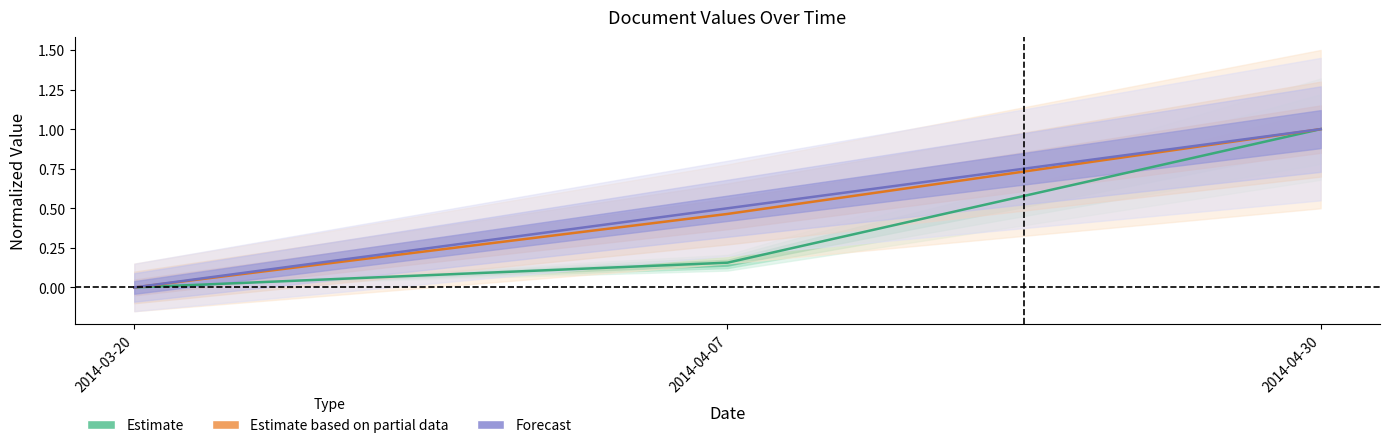

Rank the series by their maximum value, from lowest to highest.

Estimate, Estimate based on partial data, Forecast